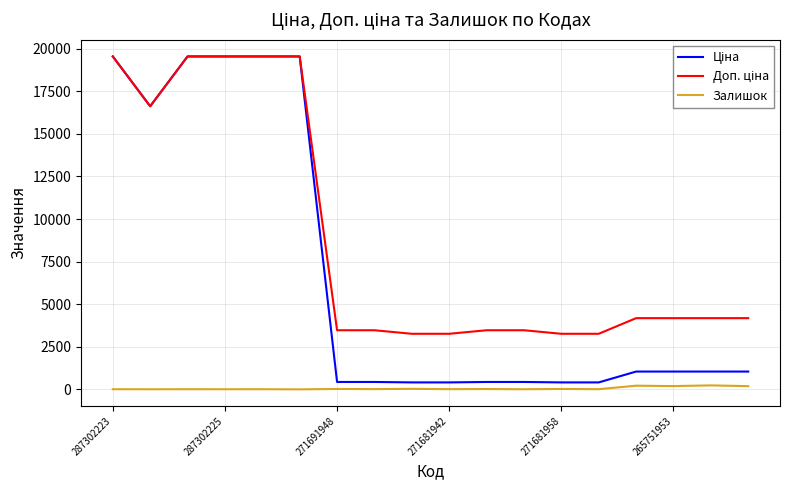

How many lines are shown in the chart?

3